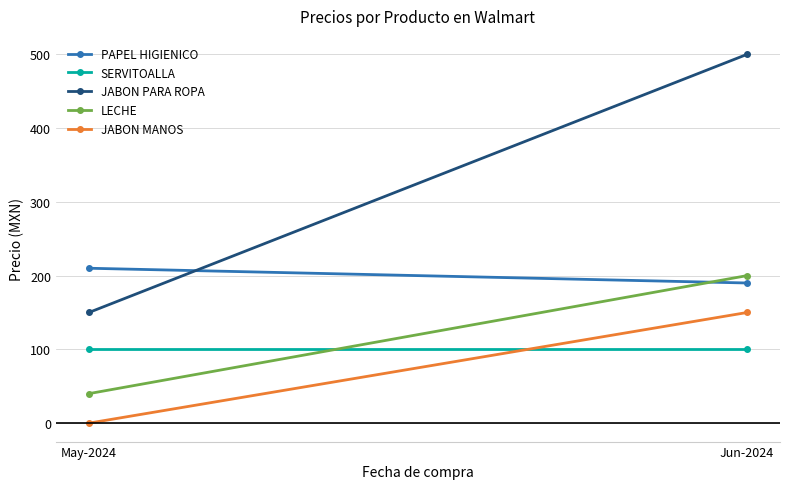

How many data points in LECHE are less than 200?

1